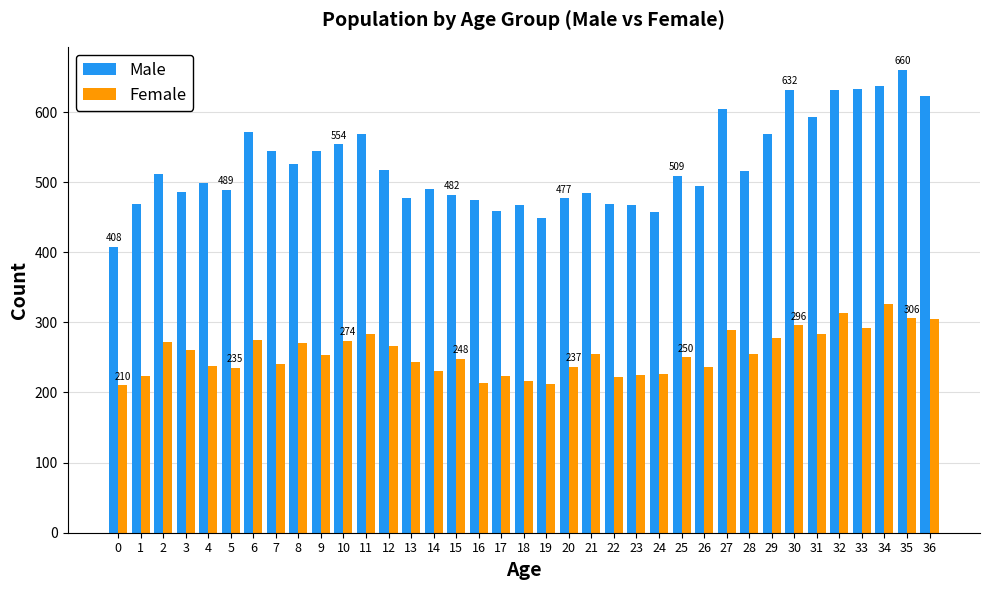

Rank the series at 34 from lowest to highest value.

Female, Male